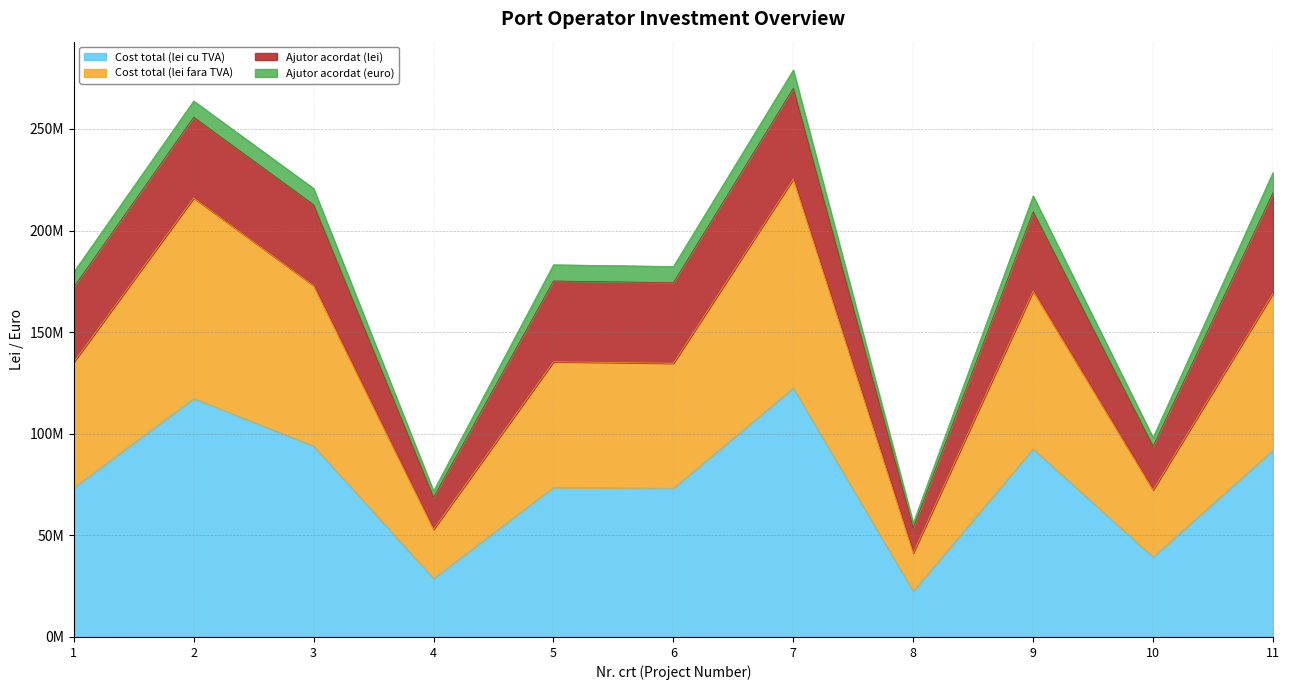

Does the chart have visible grid lines?

Yes